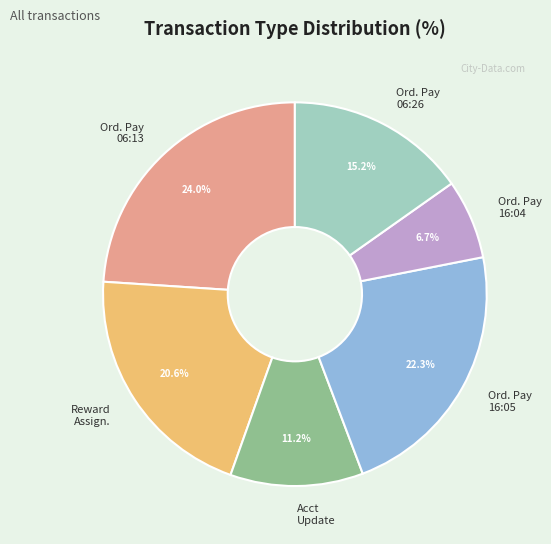

Is there any slice that represents more than half of the pie?

No